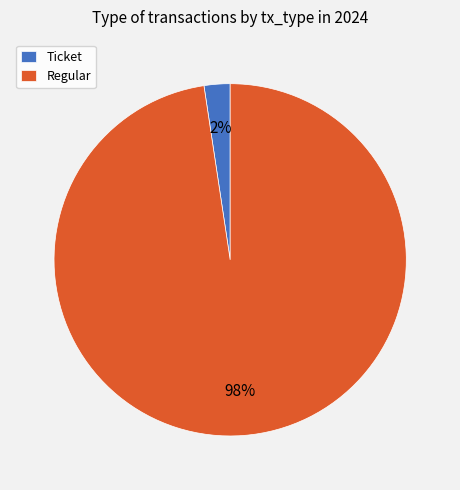

To the nearest percent, what is the average slice percentage?

50%